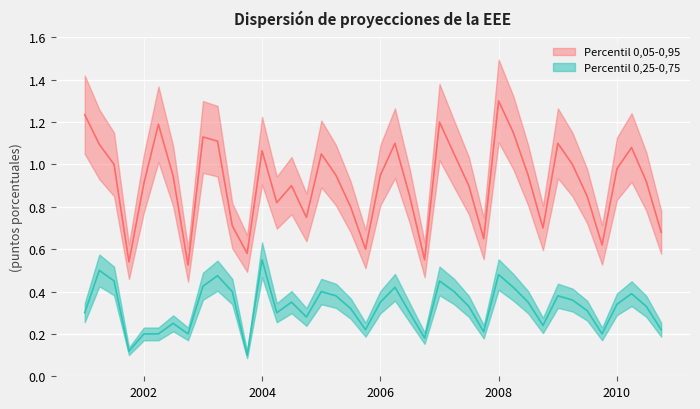

Reading left to right, what are all the values shown in this chart?

Percentil 0,05-0,95: 1.2	1.1	1.0	0.5	0.9	1.2	0.9	0.5	1.1	1.1	0.7	0.6	1.1	0.8	0.9	0.8	1.1	0.9	0.8	0.6	0.9	1.1	0.8	0.6	1.2	1.1	0.9	0.7	1.3	1.1	0.9	0.7	1.1	1.0	0.8	0.6	1.0	1.1	0.9	0.7
Percentil 0,25-0,75: 0.3	0.5	0.5	0.1	0.2	0.2	0.2	0.2	0.4	0.5	0.4	0.1	0.6	0.3	0.3	0.3	0.4	0.4	0.3	0.2	0.3	0.4	0.3	0.2	0.5	0.4	0.3	0.2	0.5	0.4	0.3	0.2	0.4	0.4	0.3	0.2	0.3	0.4	0.3	0.2